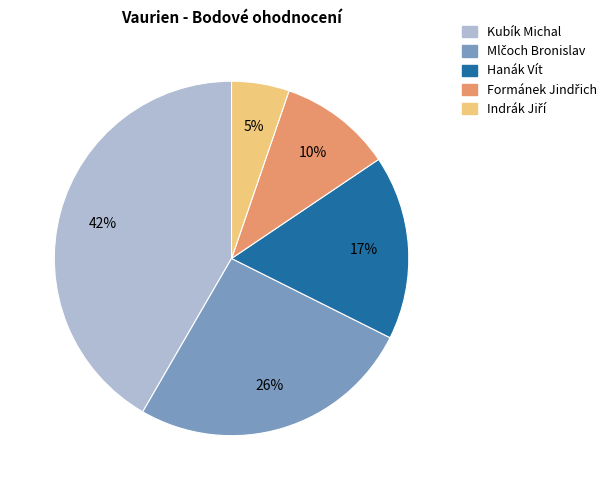

To the nearest percent, what is the average slice percentage?

20%